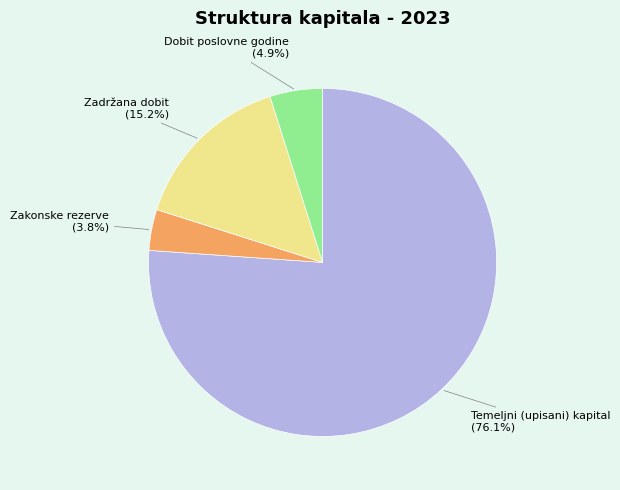

Does Temeljni (upisani) kapital account for over 50% of the chart?

Yes